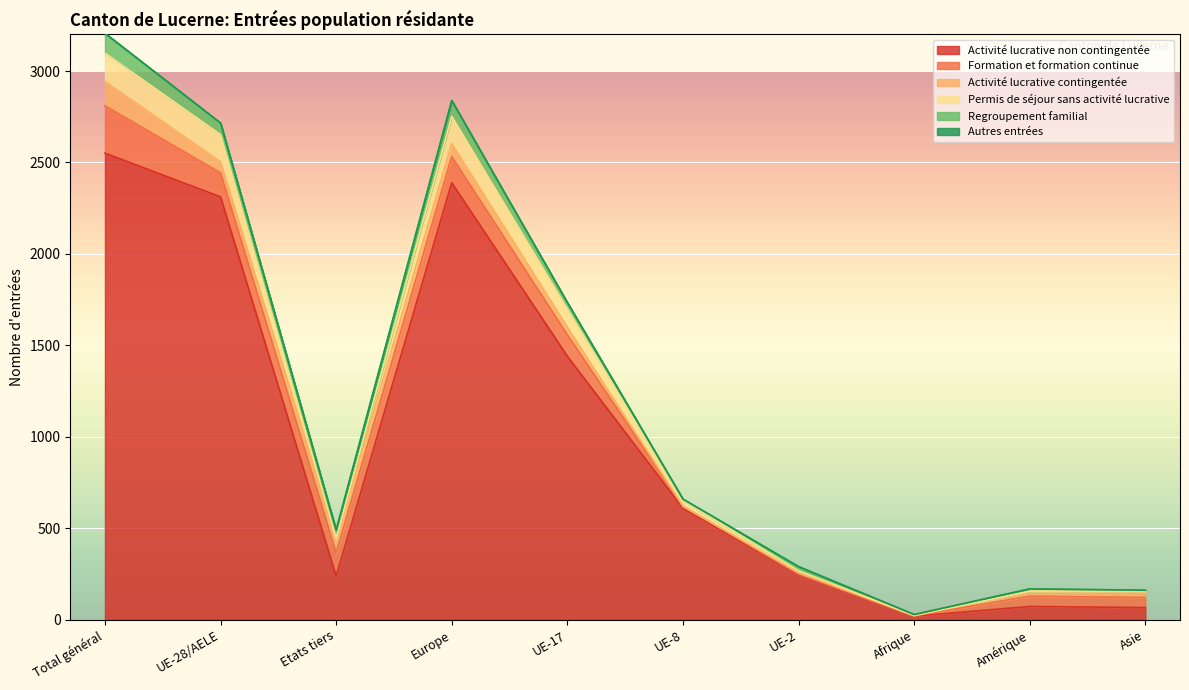

Where does the Formation et formation continue series first go above 117?

Total général